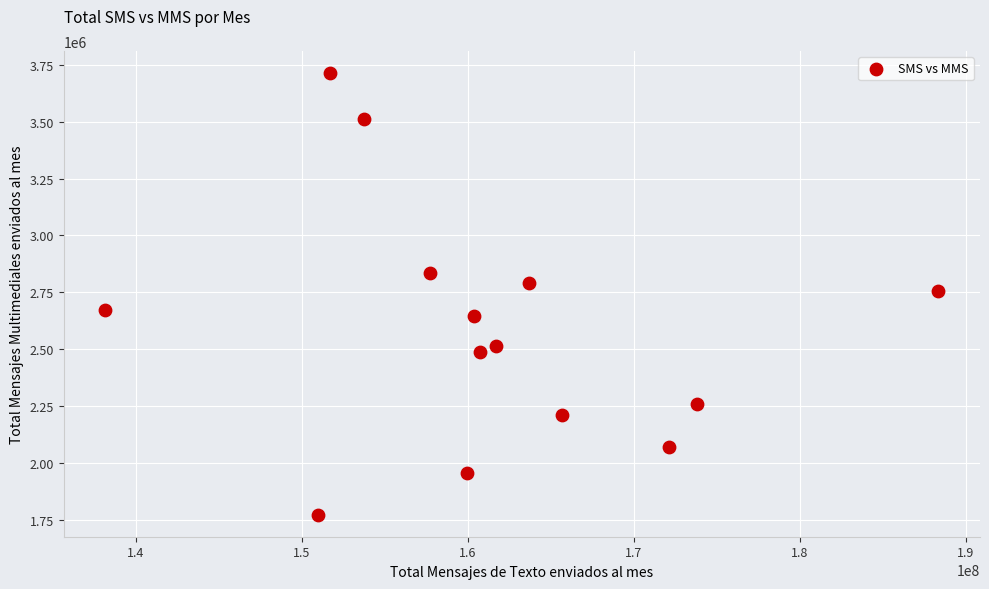

What is the range of X values (max minus min)?

50153799